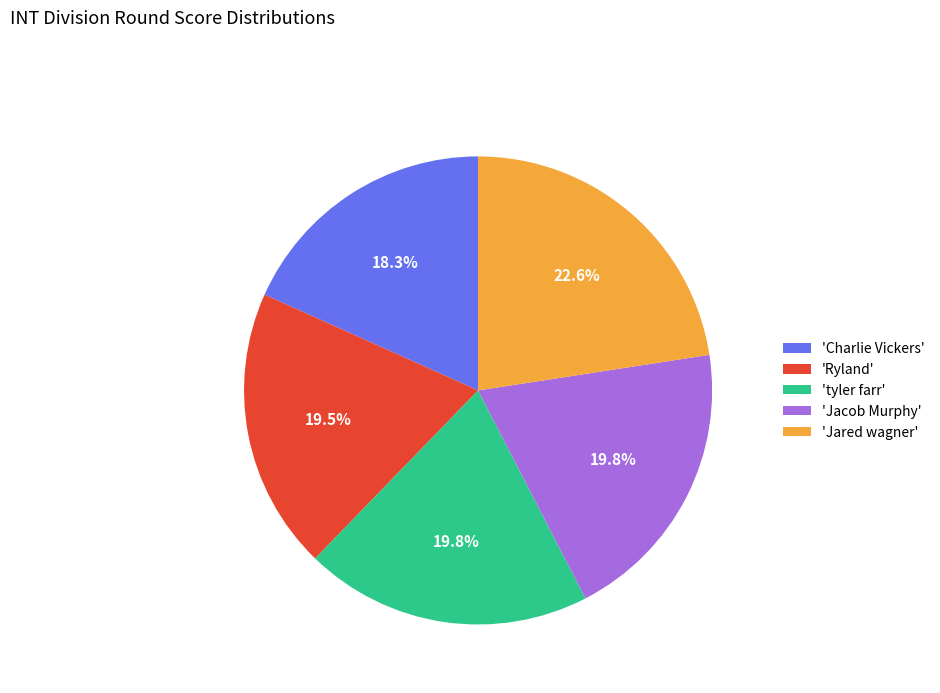

Which slice is the smallest?

'Charlie Vickers'